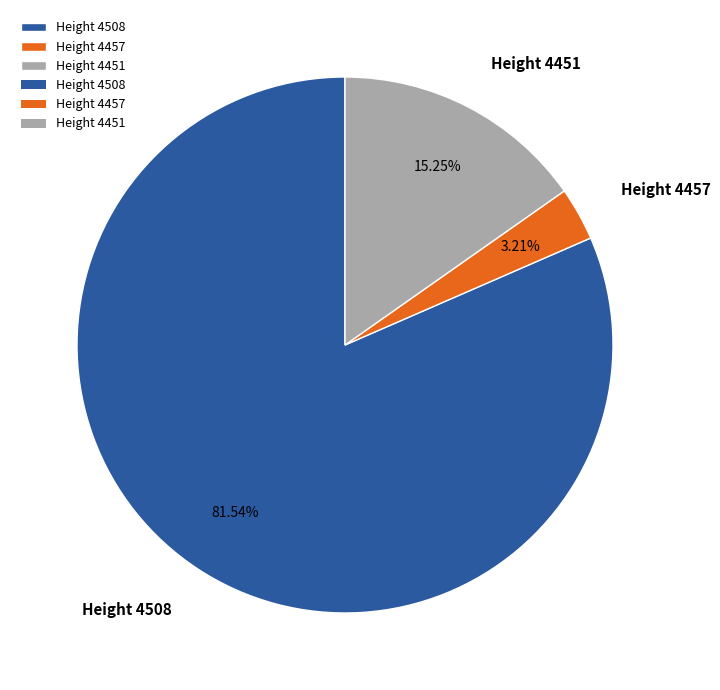

To the nearest percent, what is the difference between the largest and smallest slice percentages?

78%